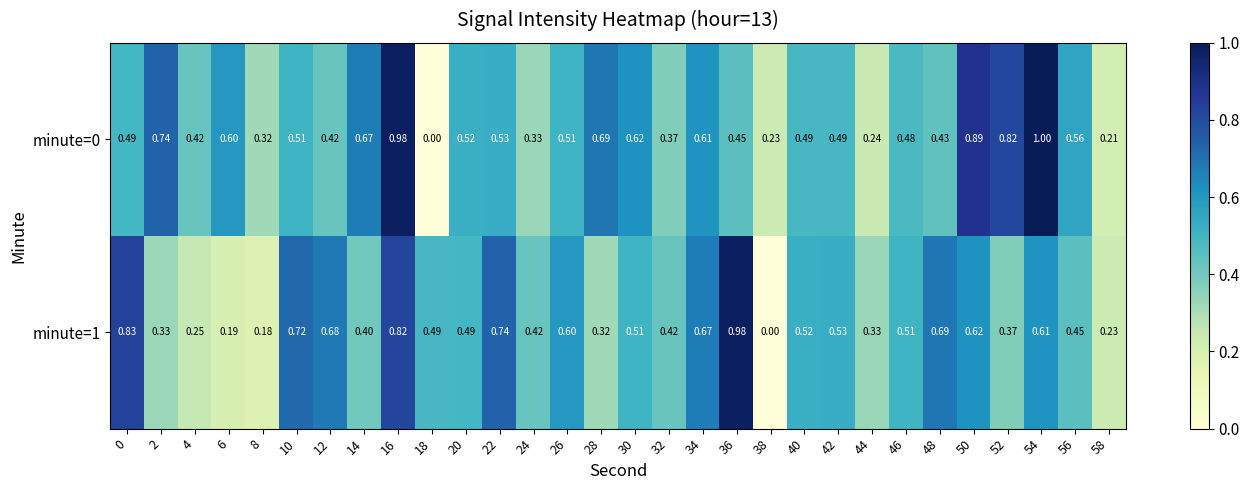

Is the value of minute=1 at 8 greater than the value of minute=0 at 26?

No